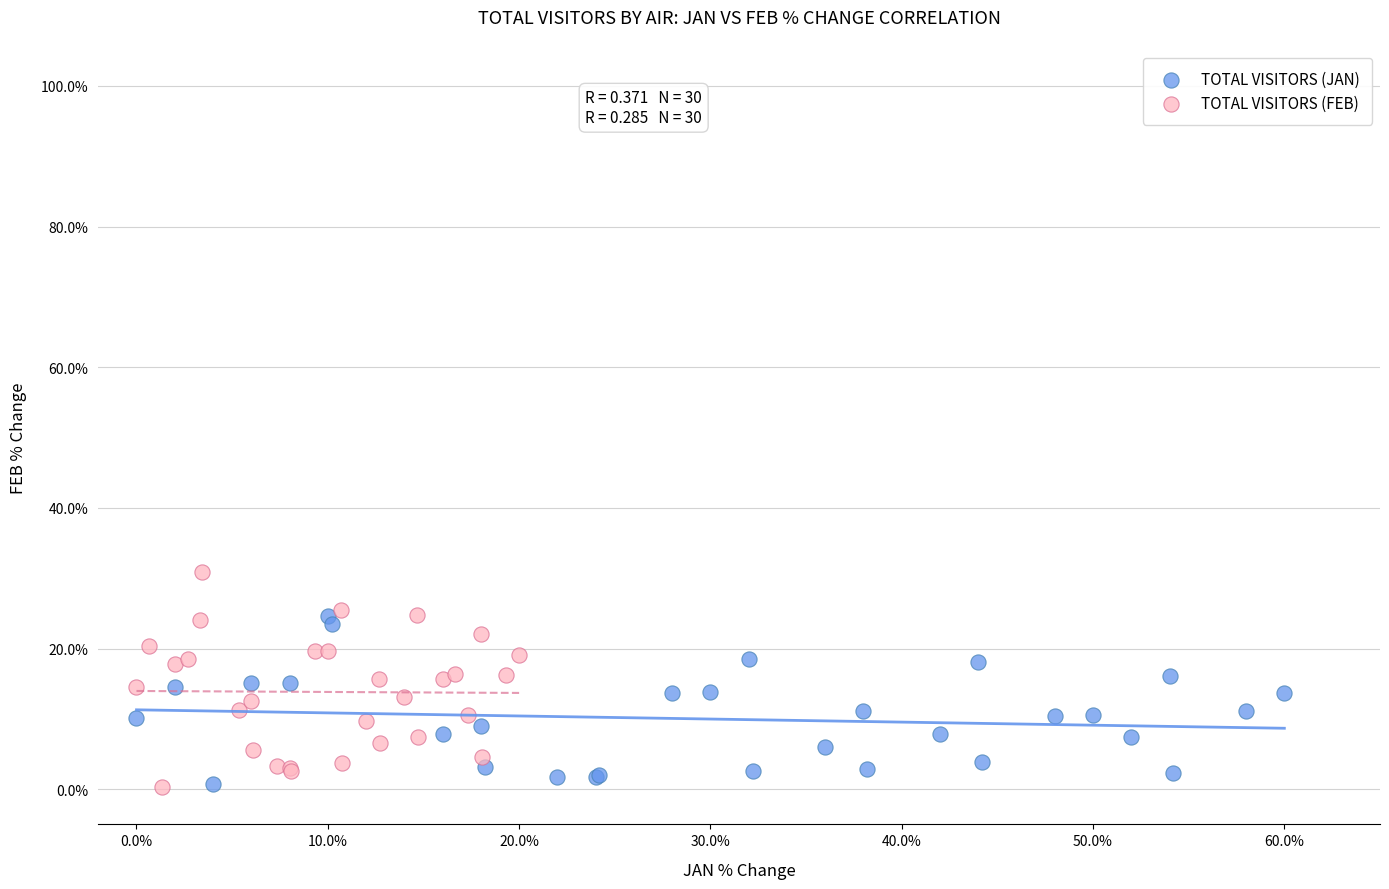

Which series reaches the maximum Y coordinate?

TOTAL VISITORS (FEB)